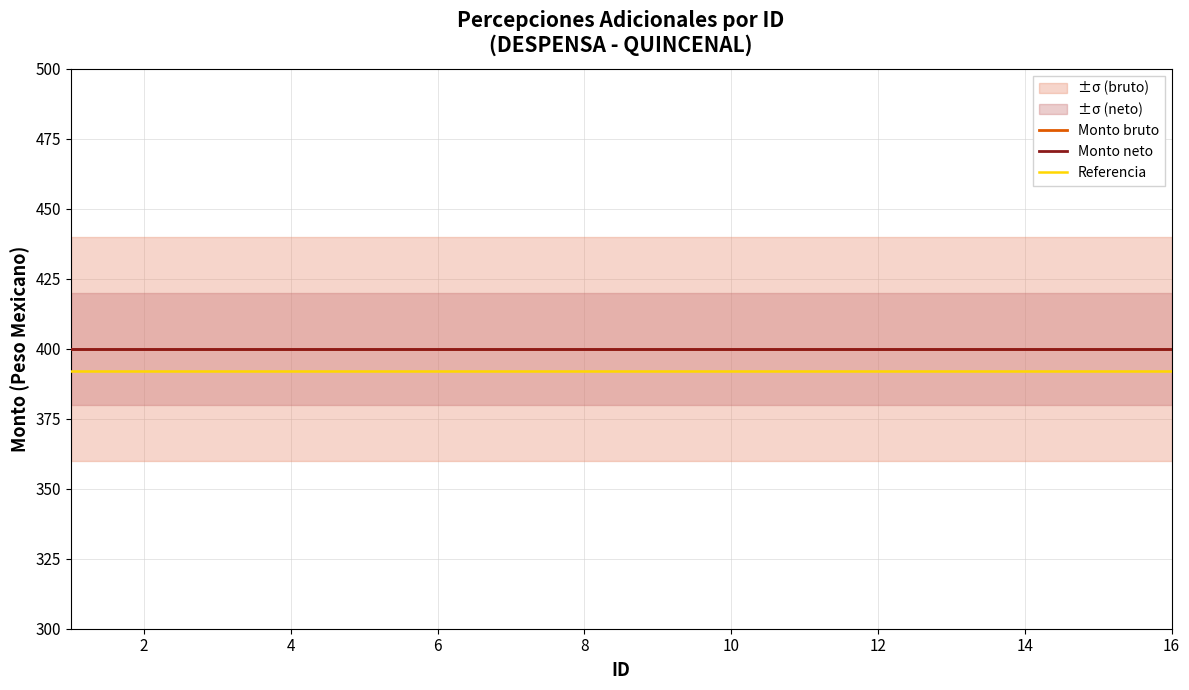

What is the value of the Monto neto point at the 9th from the left?

400